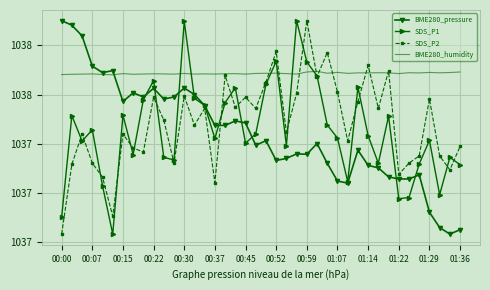

What are all the series names shown in the legend?

BME280_pressure, SDS_P1, SDS_P2, BME280_humidity